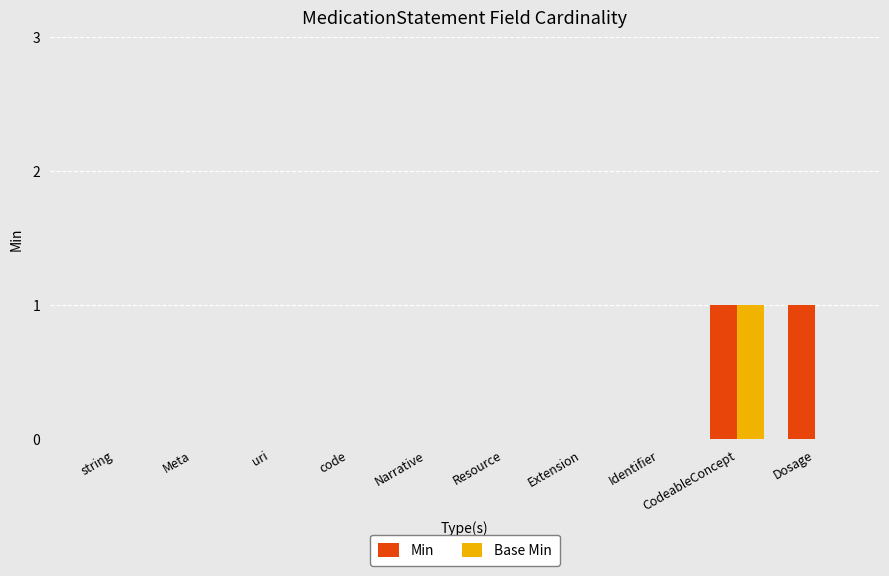

What is the sum of all Min values?

2